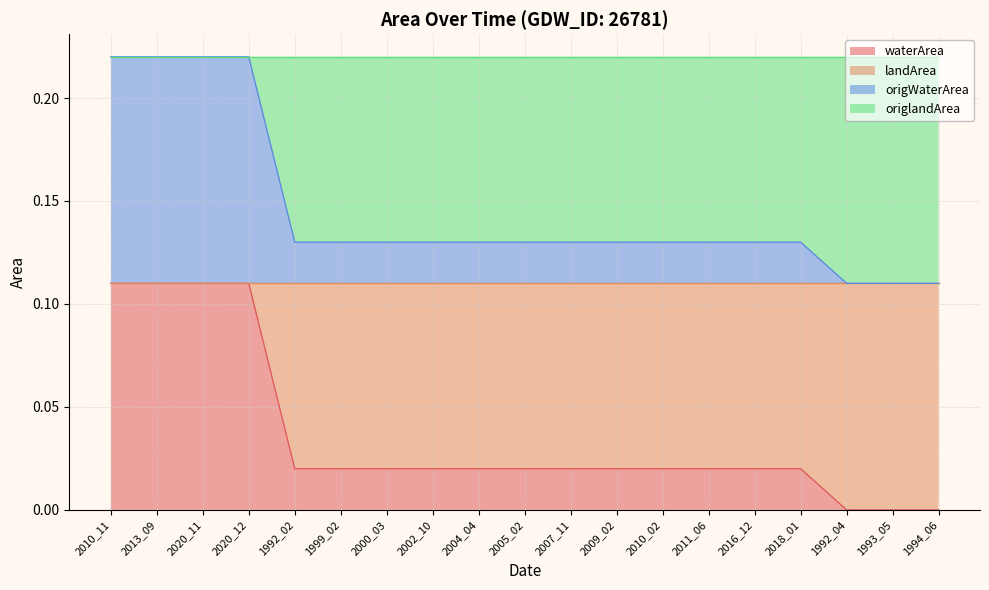

True or false: waterArea has a value of 0.0 at 1999_02.

True